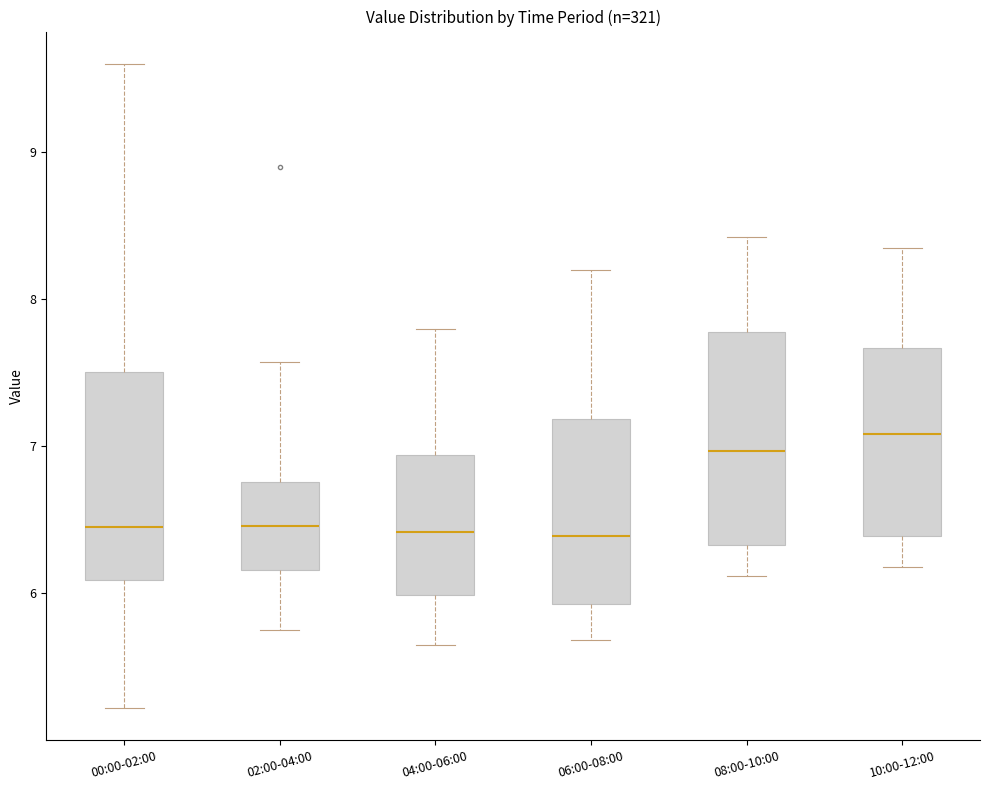

Where is the upper edge of the box for 06:00-08:00 on the y-axis? The values are not printed on the chart, so give them approximately, as read against the axis.

7.2